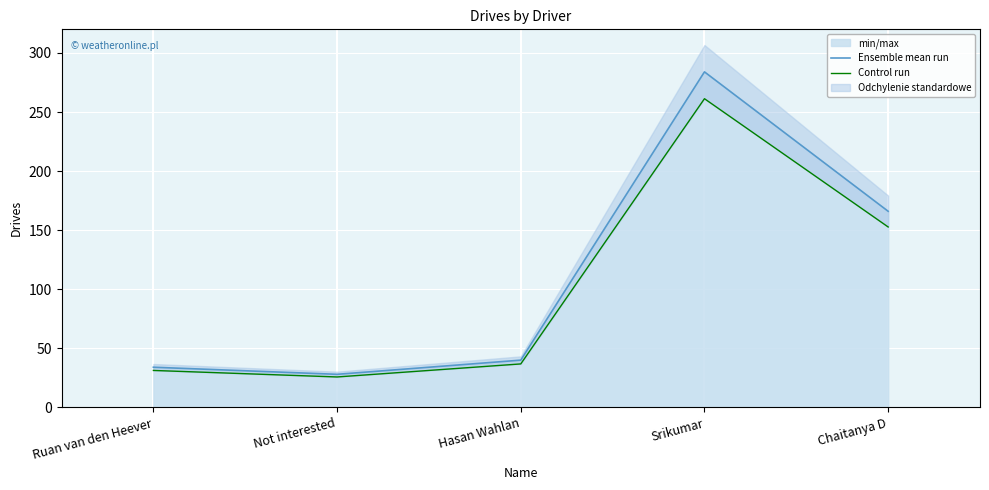

What is the average value of the Ensemble mean run series?

110